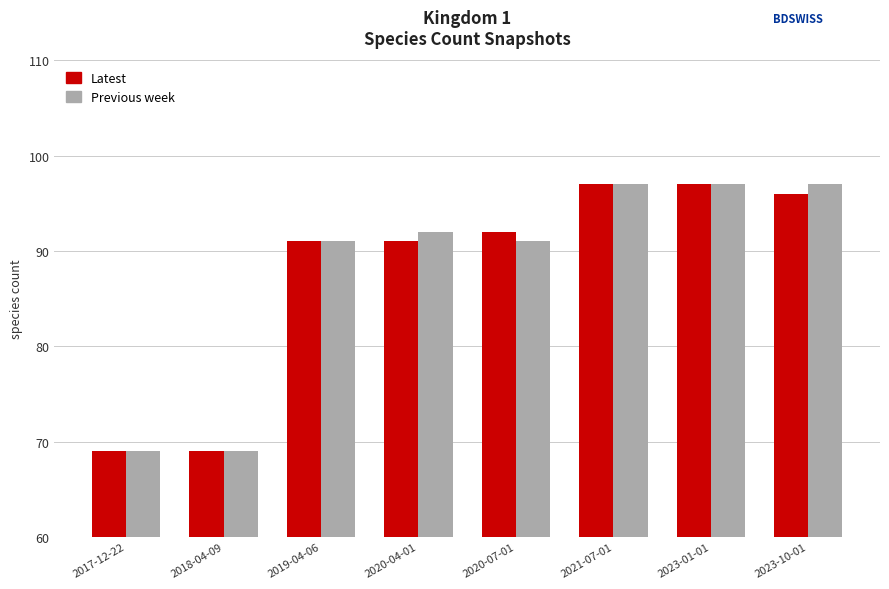

What is the label of the 1st bar from the left?

2017-12-22